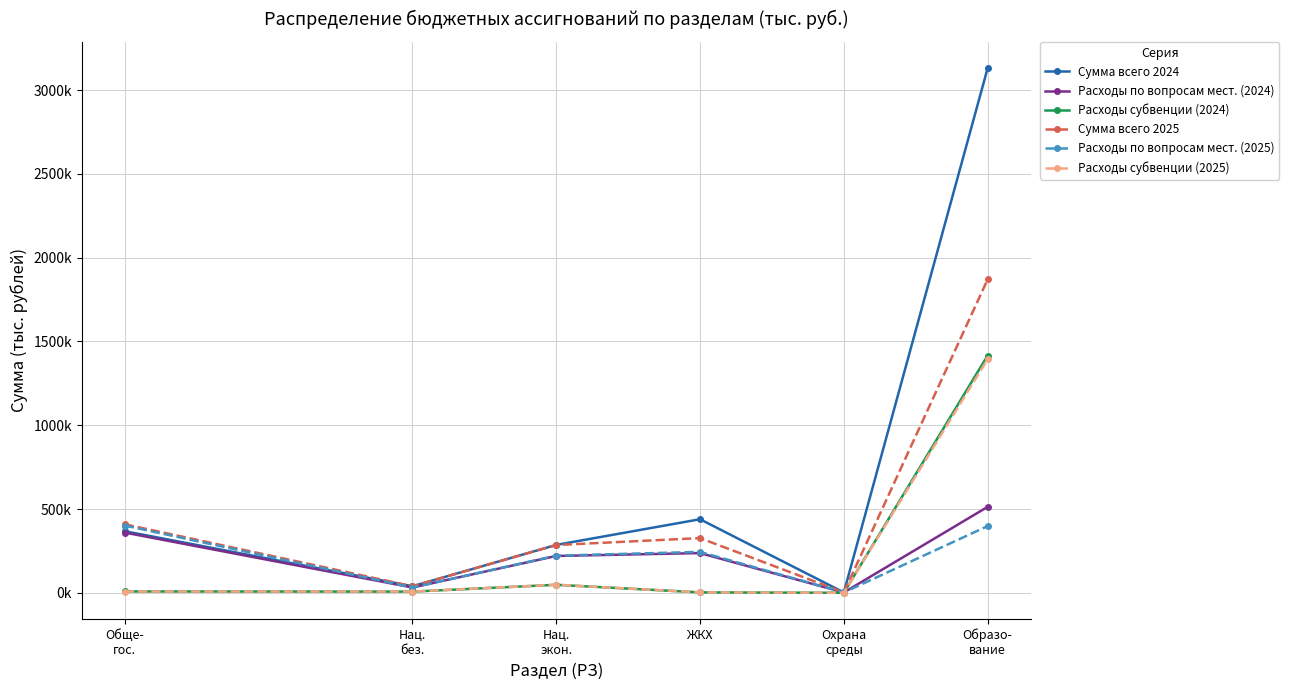

Reading left to right, list all the values displayed in this chart.

Сумма всего 2024: 367657.7	39127.5	285836.5	439095.4	2222.3	3130928.0
Расходы по вопросам мест. (2024): 359506.1	31796.7	219890.6	237111.4	2109.1	513013.9
Расходы субвенции (2024): 8151.6	7223.8	47871.4	2580.9	113.2	1416152.6
Сумма всего 2025: 409115.0	39143.9	285204.7	326567.8	2217.5	1870324.0
Расходы по вопросам мест. (2025): 401398.6	31594.1	221685.6	244302.7	2117.7	398270.2
Расходы субвенции (2025): 7716.4	7438.6	48277.6	2687.0	99.8	1394638.5